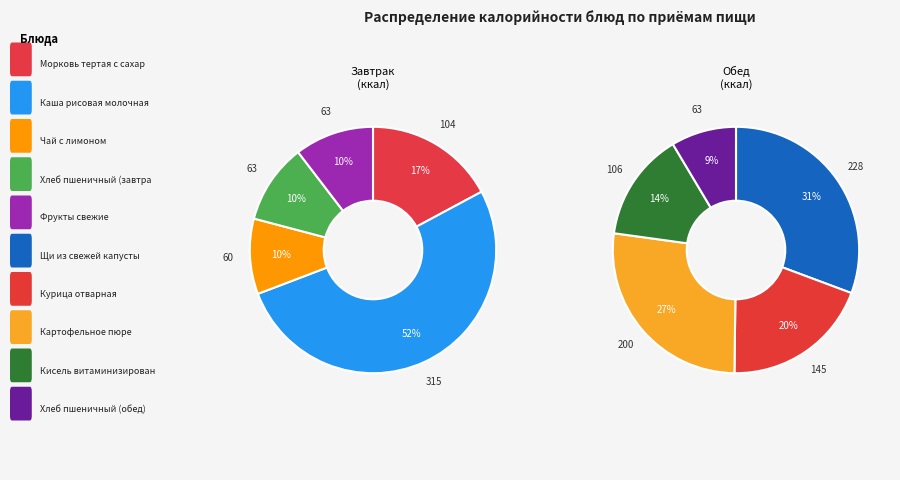

Which slice is the largest?

Каша рисовая молочная с маслом